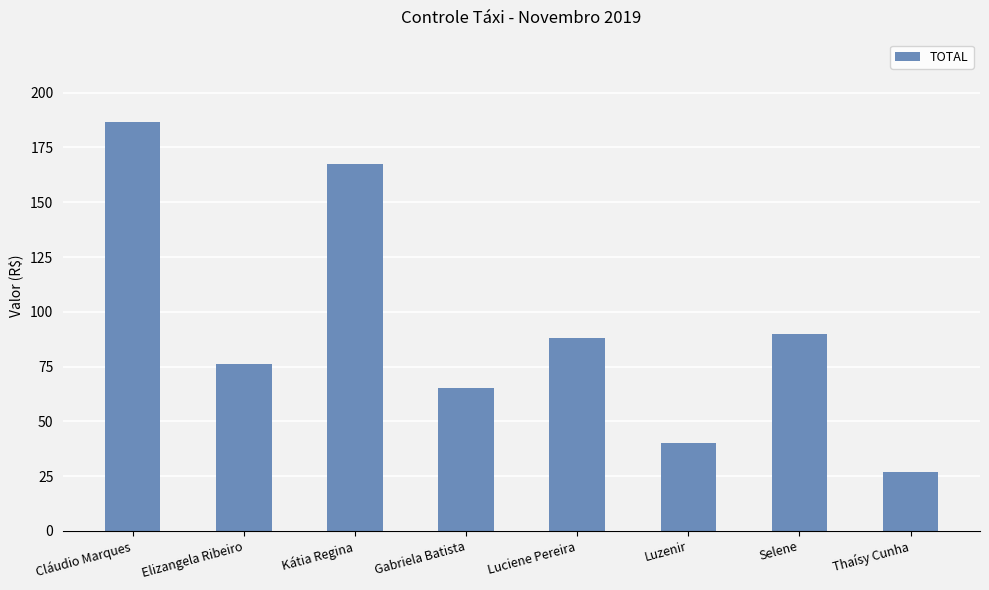

Does the chart contain any negative values?

No